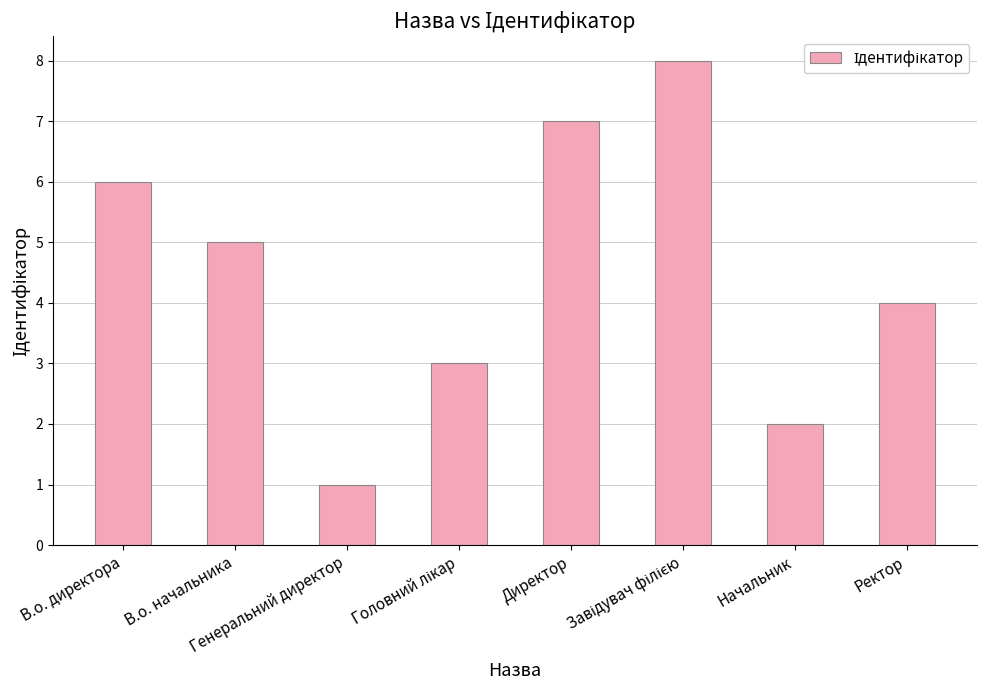

What is the value of the 3rd bar from the left?

1